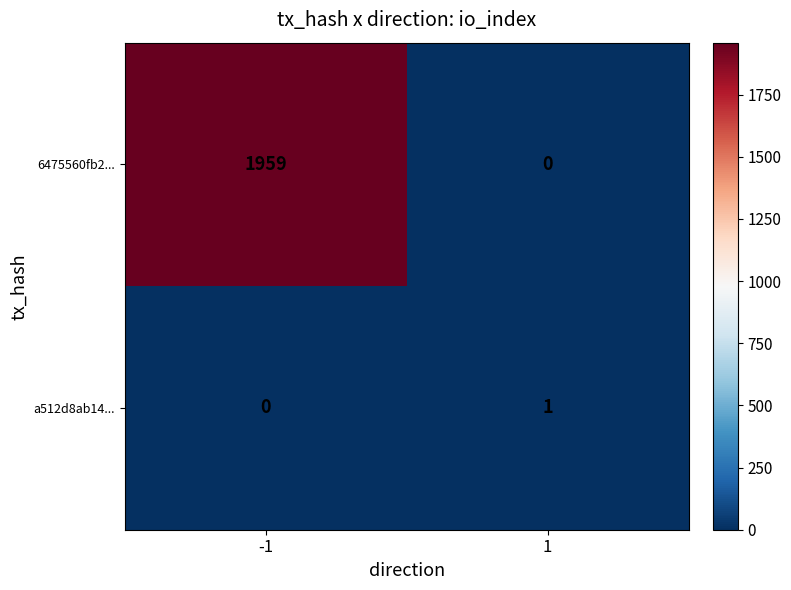

Which series has the largest total across all categories?

6475560fb2...